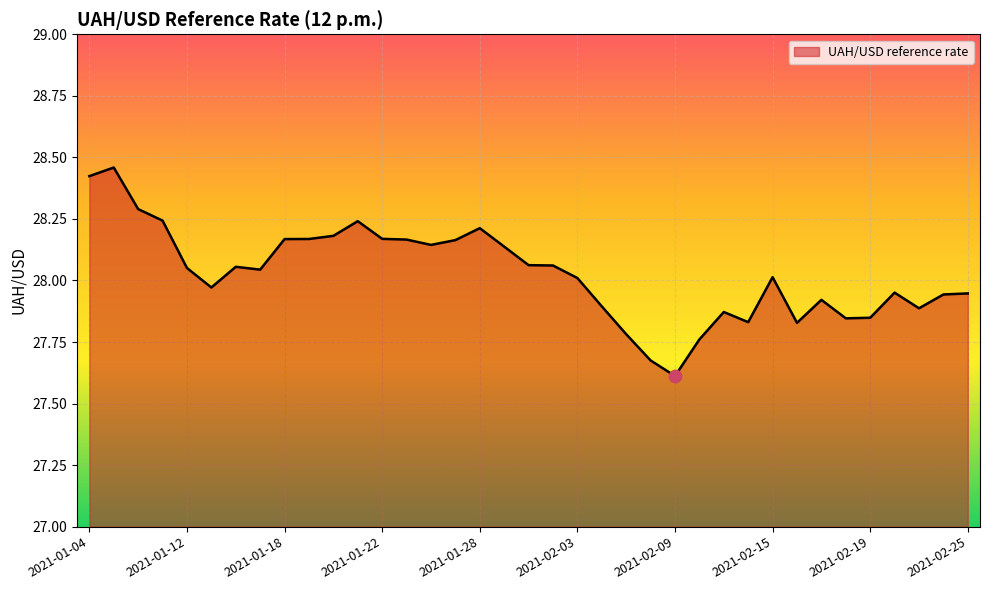

What is the difference between the maximum and minimum values?

0.8